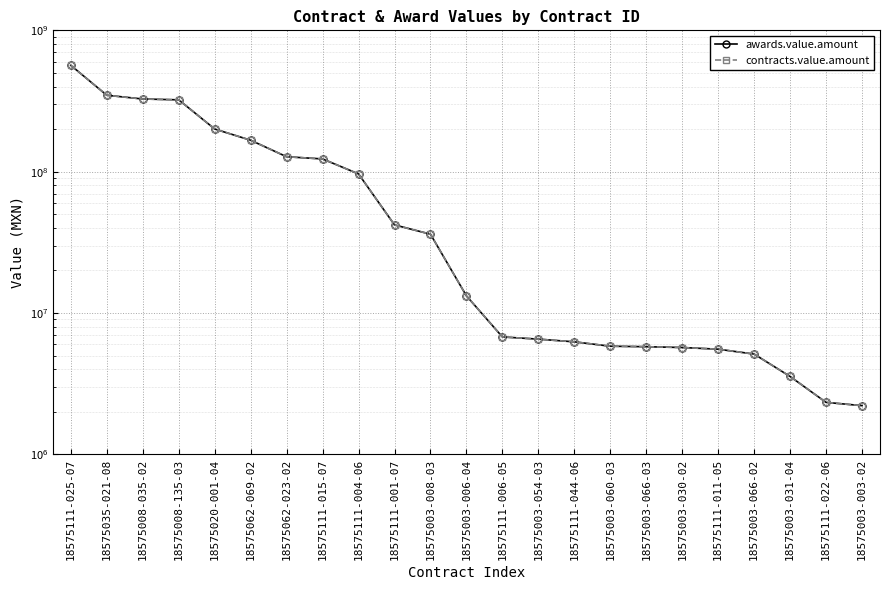

Reading right to left, transcribe all the data shown in this chart.

awards.value.amount: 18575003-003-02=2210627.2	18575111-022-06=2331590.0	18575003-031-04=3556380.0	18575003-066-02=5120439.9	18575111-011-05=5545864.3	18575003-030-02=5699048.8	18575003-066-03=5774278.2	18575003-060-03=5820899.9	18575111-044-06=6250842.7	18575003-054-03=6532906.6	18575111-006-05=6771574.7	18575003-006-04=13221975.5	18575003-008-03=36108762.3	18575111-001-07=42005670.5	18575111-004-06=96384978.5	18575111-015-07=123053612.7	18575062-023-02=127516614.5	18575062-069-02=166891994.6	18575020-001-04=200396467.4	18575008-135-03=322339023.0	18575008-035-02=326687075.3	18575035-021-08=347339811.4	18575111-025-07=565145391.0
contracts.value.amount: 18575003-003-02=2210627.2	18575111-022-06=2331590.0	18575003-031-04=3556380.0	18575003-066-02=5120439.9	18575111-011-05=5545864.3	18575003-030-02=5699048.8	18575003-066-03=5774278.2	18575003-060-03=5820899.9	18575111-044-06=6250842.7	18575003-054-03=6532906.6	18575111-006-05=6771574.7	18575003-006-04=13221975.5	18575003-008-03=36108762.3	18575111-001-07=42005670.5	18575111-004-06=96384978.5	18575111-015-07=123053612.7	18575062-023-02=127516614.5	18575062-069-02=166891994.6	18575020-001-04=200396467.4	18575008-135-03=322339023.0	18575008-035-02=326687075.3	18575035-021-08=347339811.4	18575111-025-07=565145391.0